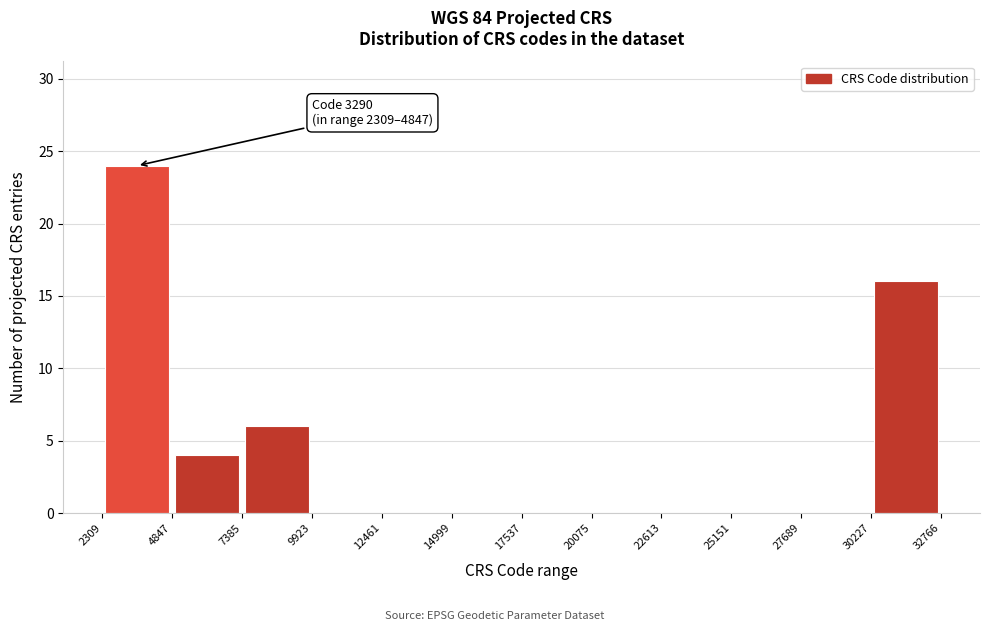

Over which range of the x-axis is the bar tallest?

2309 to 4847